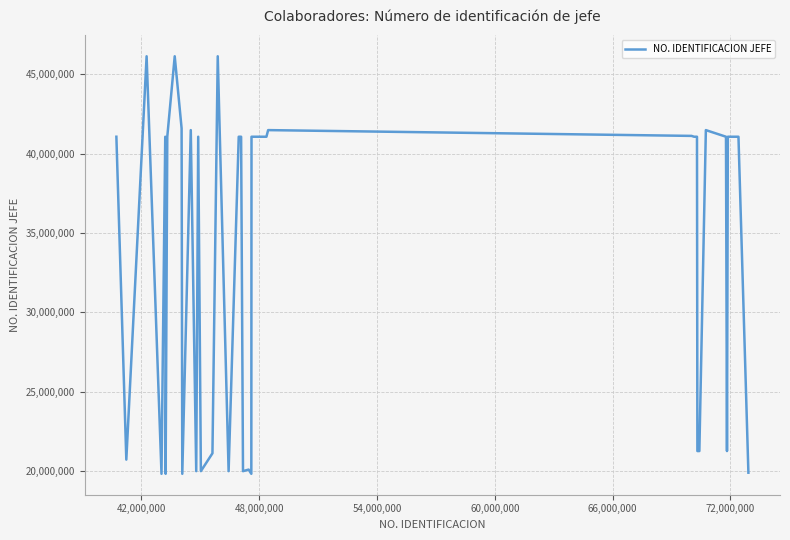

What is the smallest value displayed?

19841031